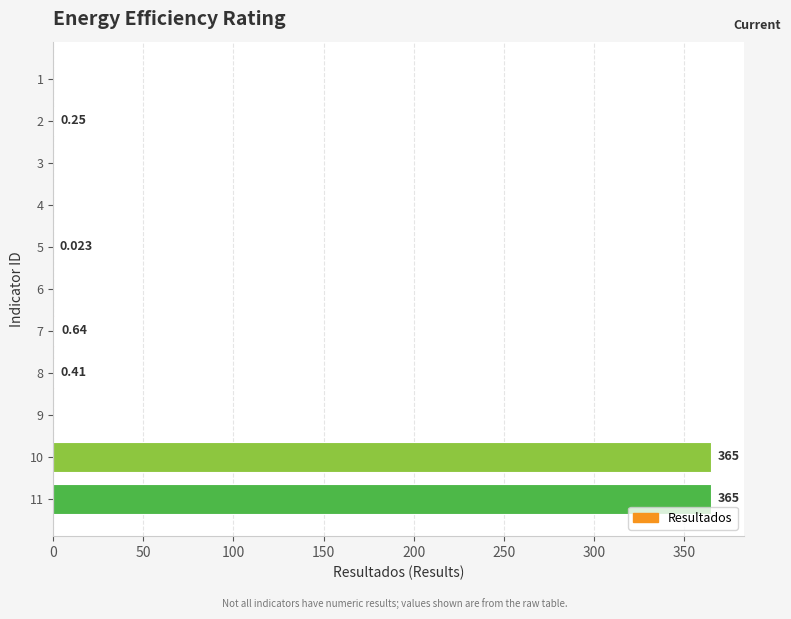

How many distinct data groups are displayed?

1